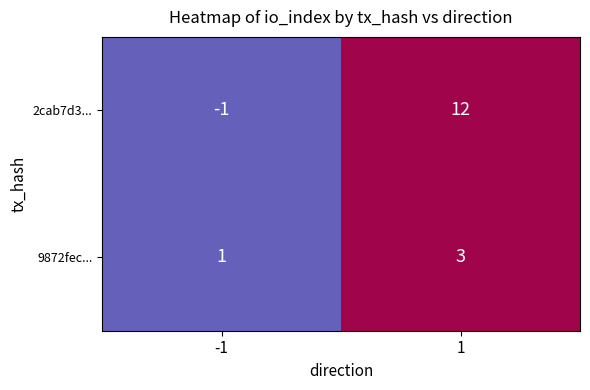

Rank the series at 1 from highest to lowest value.

2cab7d371e16eb5de7d2e23cff673f92a097b07, 9872fec16942a74e65f892bef5fdda76f07bec2